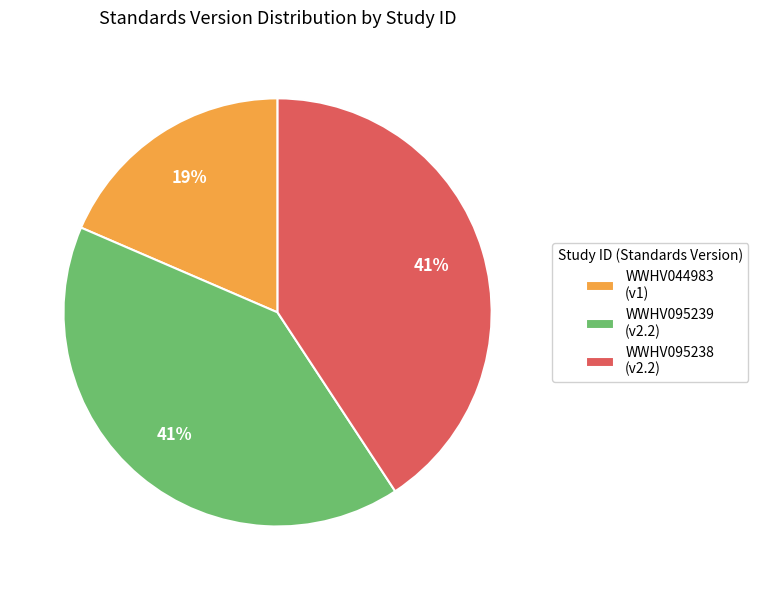

Does WWHV095239 represent more than half of the total?

No